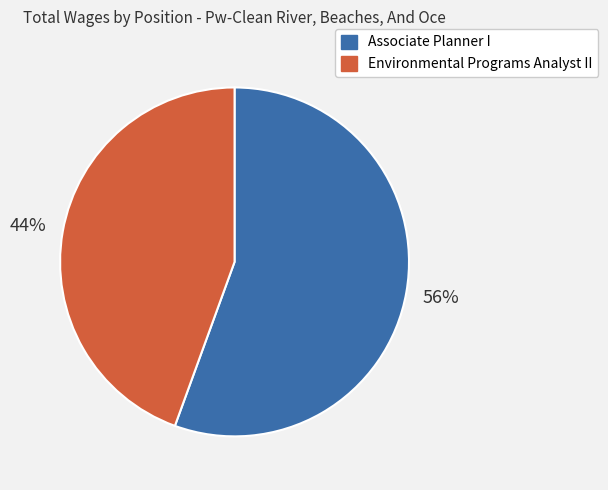

How many slices are in this pie chart?

2